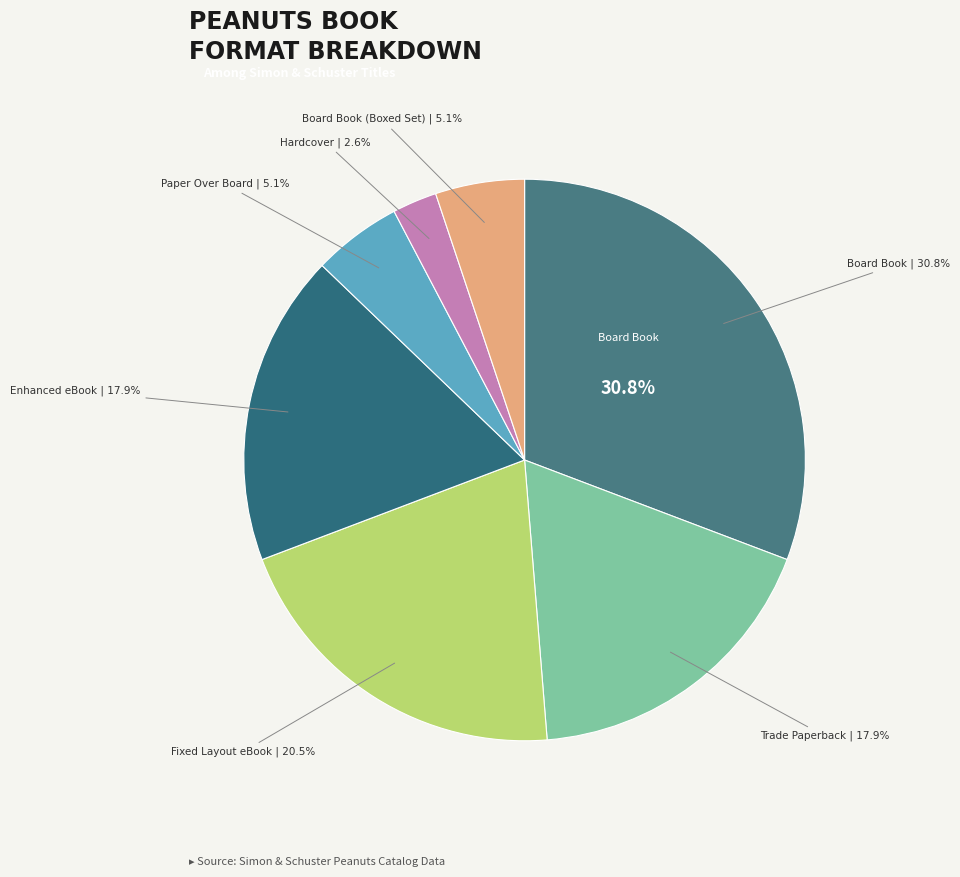

Is Fixed Layout eBook the majority of the pie?

No